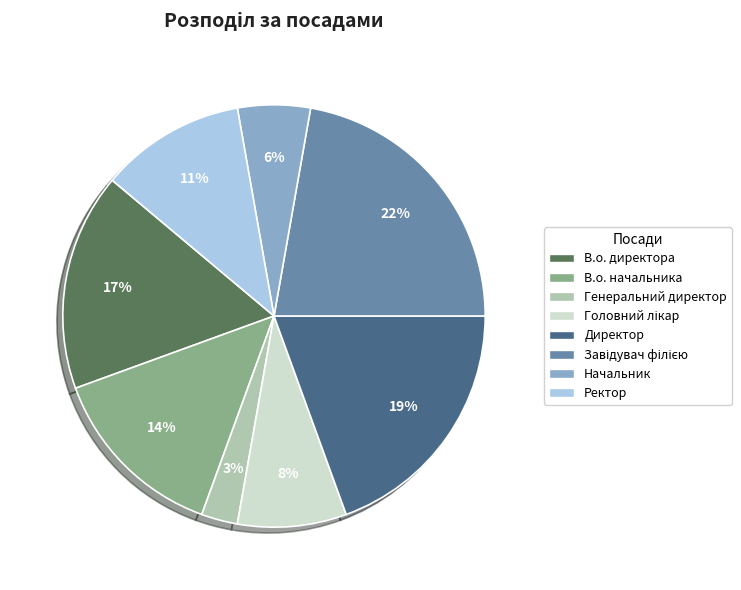

Which category has the smallest portion of the pie?

Генеральний директор